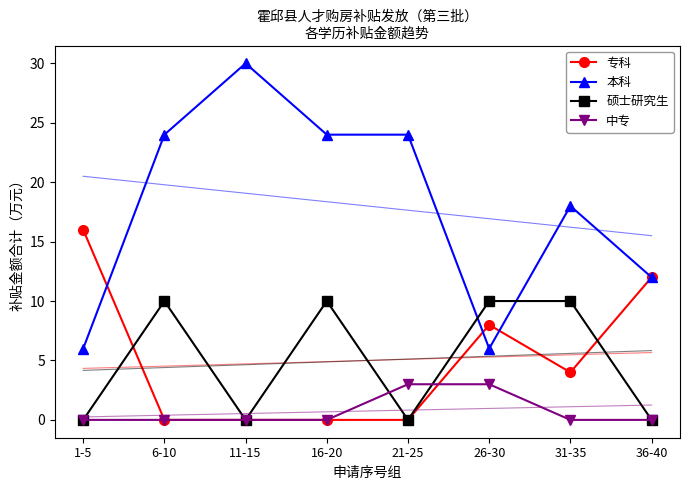

Reading left to right, what are all the values shown in this chart?

专科: 1-5=16	6-10=0	11-15=0	16-20=0	21-25=0	26-30=8	31-35=4	36-40=12
本科: 1-5=6	6-10=24	11-15=30	16-20=24	21-25=24	26-30=6	31-35=18	36-40=12
硕士研究生: 1-5=0	6-10=10	11-15=0	16-20=10	21-25=0	26-30=10	31-35=10	36-40=0
中专: 1-5=0	6-10=0	11-15=0	16-20=0	21-25=3	26-30=3	31-35=0	36-40=0